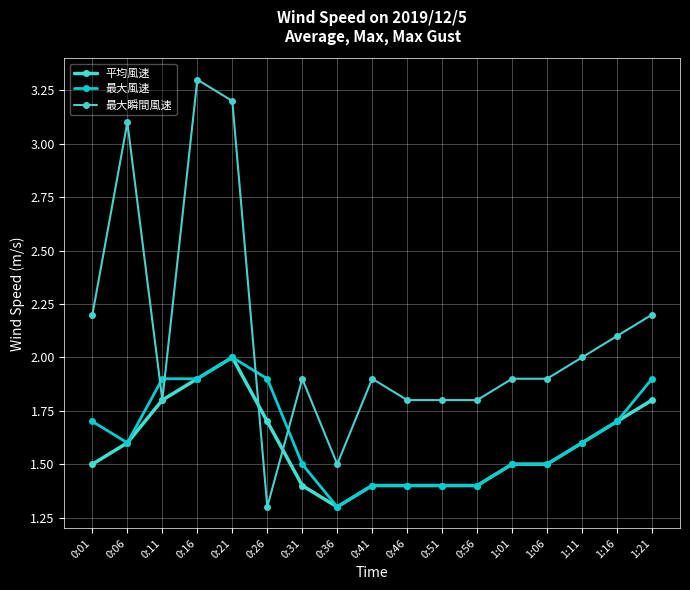

Reading right to left, what are all the values shown in this chart?

平均風速: 1:21=1.8	1:16=1.7	1:11=1.6	1:06=1.5	1:01=1.5	0:56=1.4	0:51=1.4	0:46=1.4	0:41=1.4	0:36=1.3	0:31=1.4	0:26=1.7	0:21=2.0	0:16=1.9	0:11=1.8	0:06=1.6	0:01=1.5
最大風速: 1:21=1.9	1:16=1.7	1:11=1.6	1:06=1.5	1:01=1.5	0:56=1.4	0:51=1.4	0:46=1.4	0:41=1.4	0:36=1.3	0:31=1.5	0:26=1.9	0:21=2.0	0:16=1.9	0:11=1.9	0:06=1.6	0:01=1.7
最大瞬間風速: 1:21=2.2	1:16=2.1	1:11=2.0	1:06=1.9	1:01=1.9	0:56=1.8	0:51=1.8	0:46=1.8	0:41=1.9	0:36=1.5	0:31=1.9	0:26=1.3	0:21=3.2	0:16=3.3	0:11=1.8	0:06=3.1	0:01=2.2